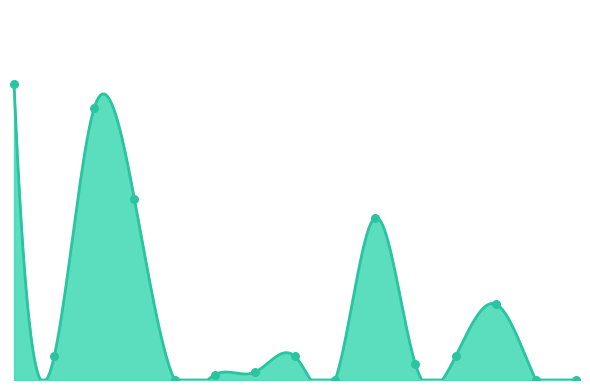

What is the change in value from Total Général to Océanie?

-113